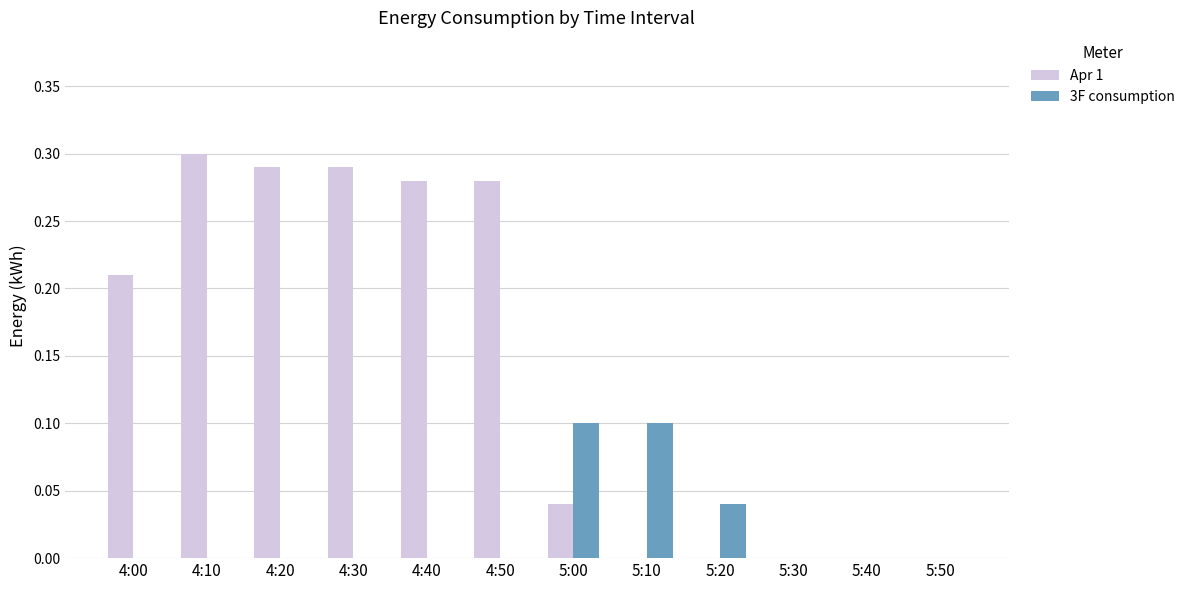

Which series changed the most between 4:40 and 5:10?

Apr 1